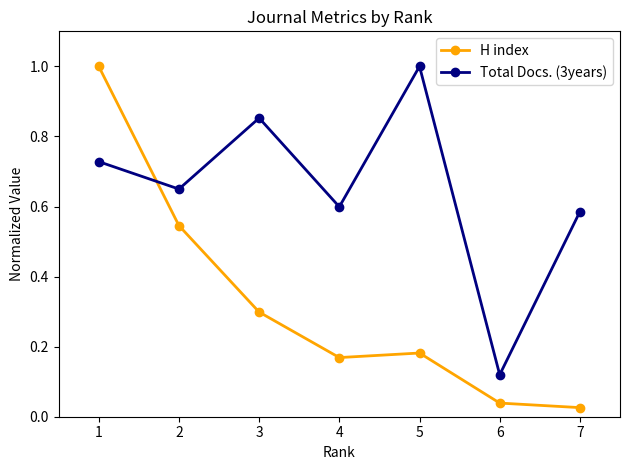

What is the difference between the maximum and minimum values in the H index series?

1.0